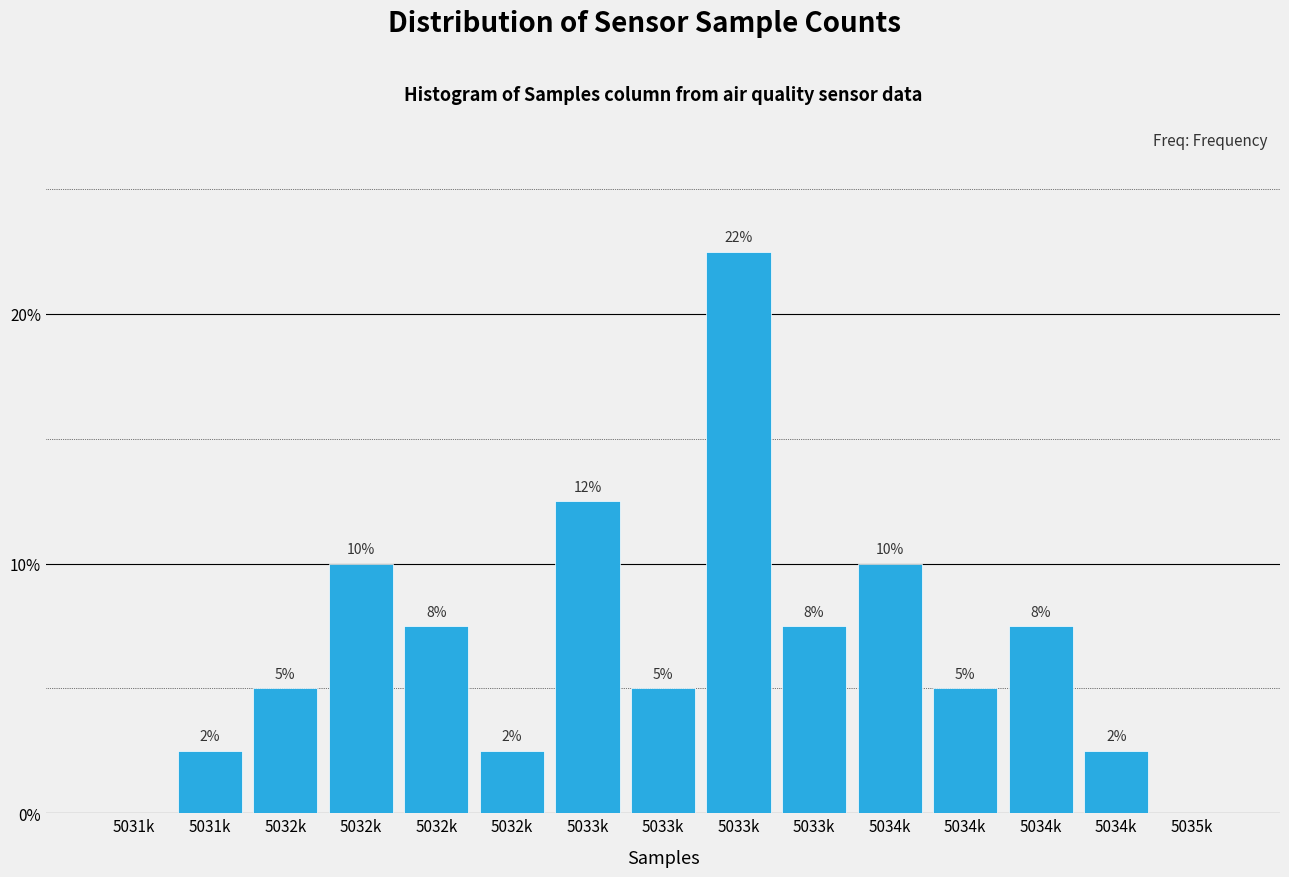

Are the bars horizontal?

No